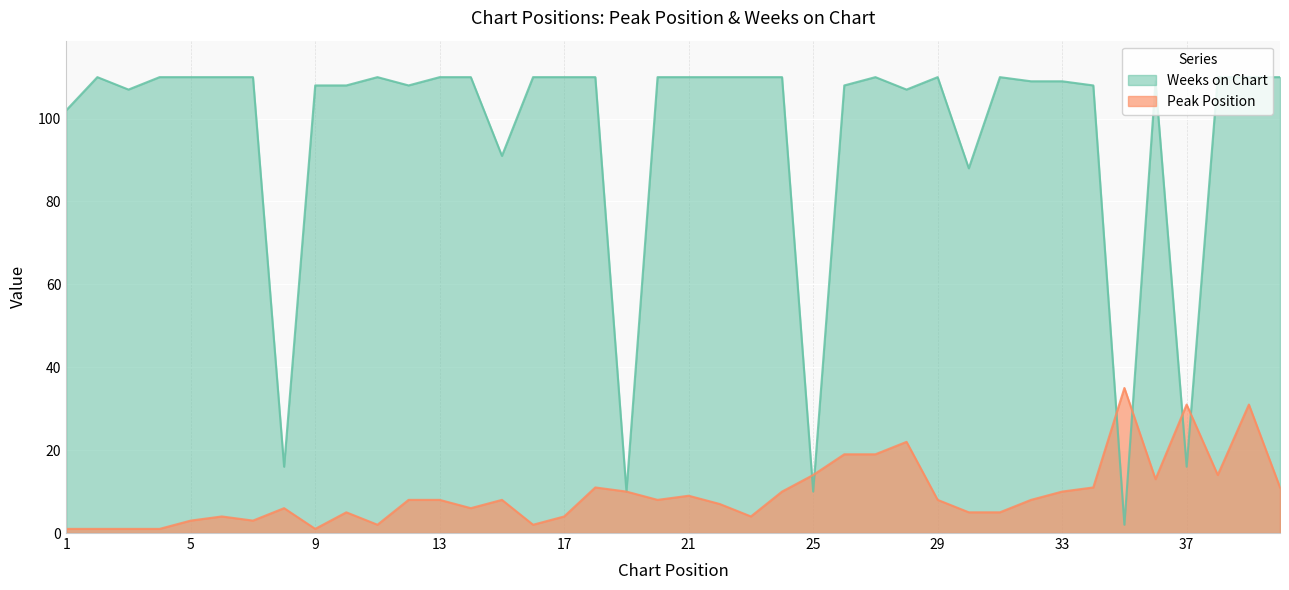

At which label is Peak Position closest to 18?

26